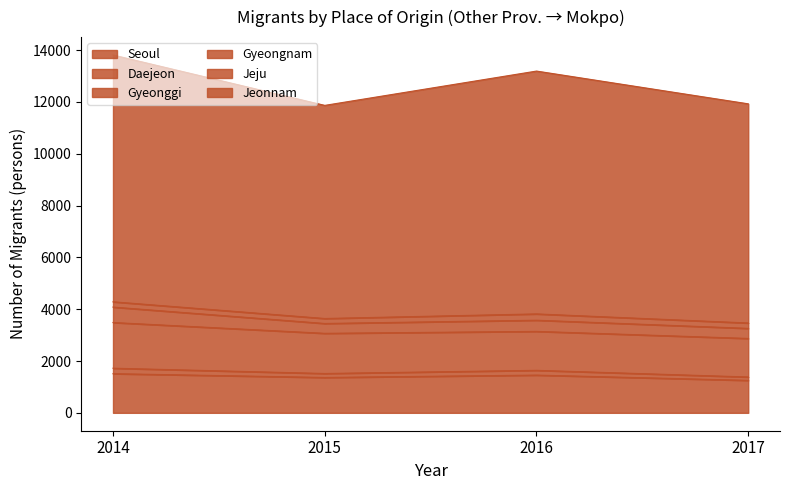

Reading left to right, list all the values displayed in this chart.

Seoul: 2014=1511	2015=1365	2016=1456	2017=1253
Daejeon: 2014=211	2015=153	2016=184	2017=130
Gyeonggi: 2014=1763	2015=1550	2016=1503	2017=1487
Gyeongnam: 2014=596	2015=380	2016=431	2017=389
Jeju: 2014=204	2015=192	2016=243	2017=208
Jeonnam: 2014=9523	2015=8224	2016=9371	2017=8457